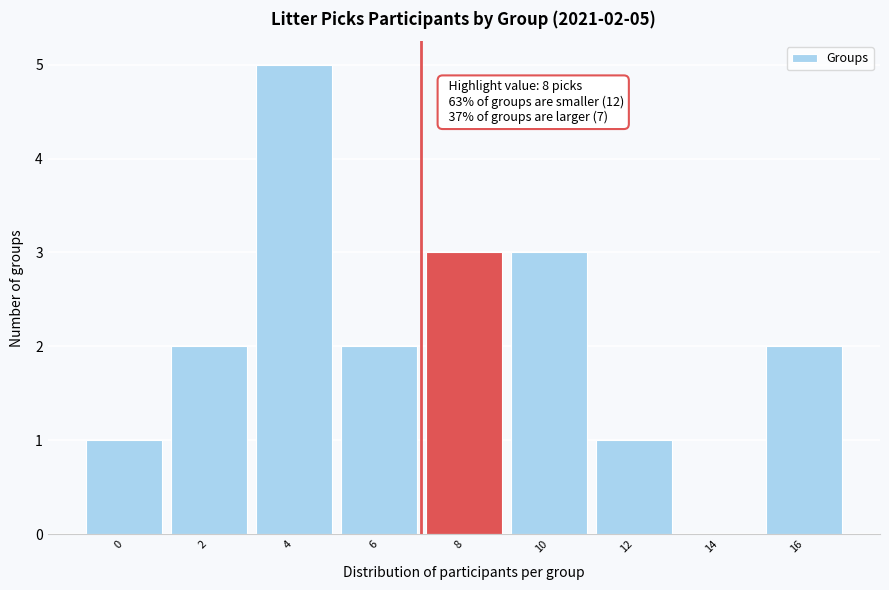

Reading left to right, transcribe all the data shown in this chart.

0=1	2=2	4=5	6=2	8=3	10=3	12=1	14=0	16=2